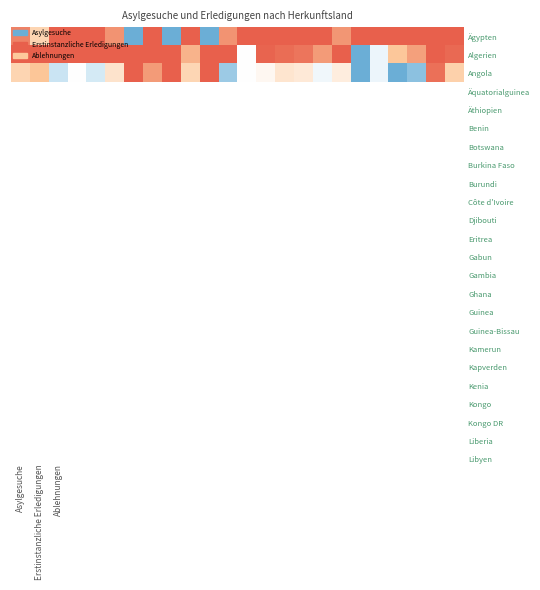

How many distinct data groups are displayed?

3